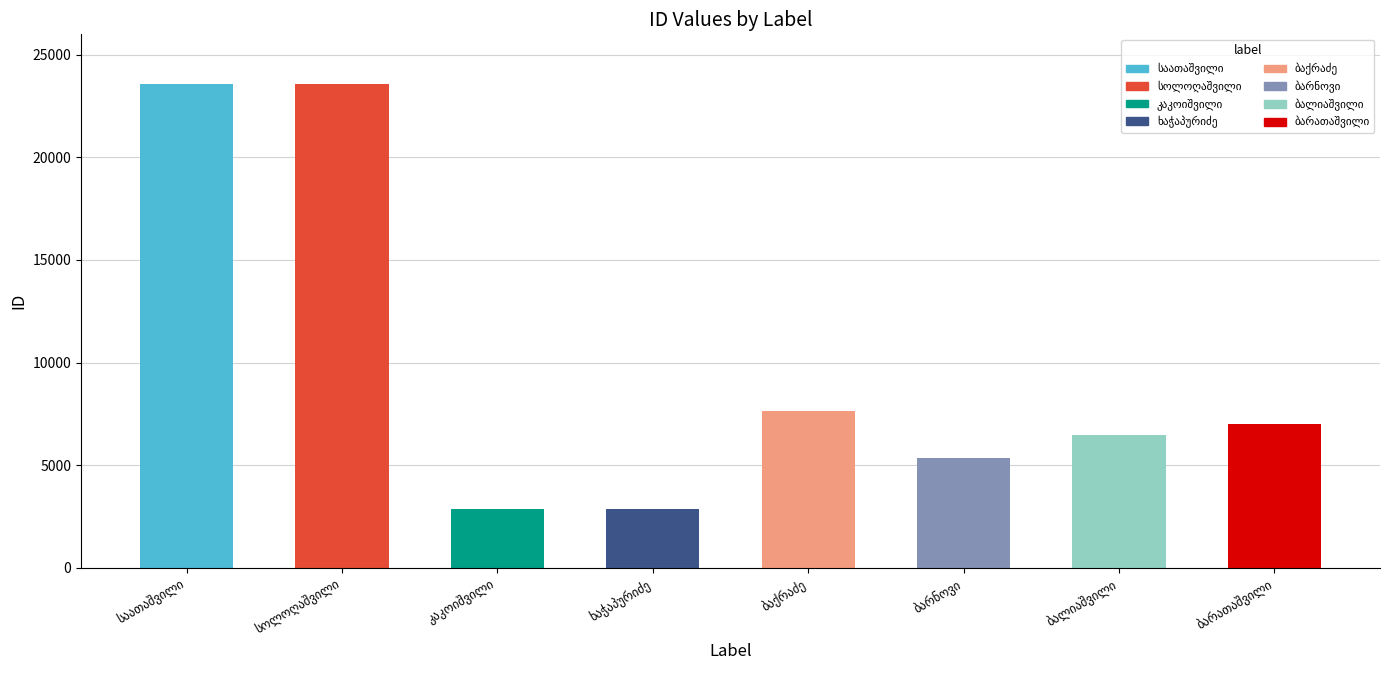

What is the smallest value displayed?

2842